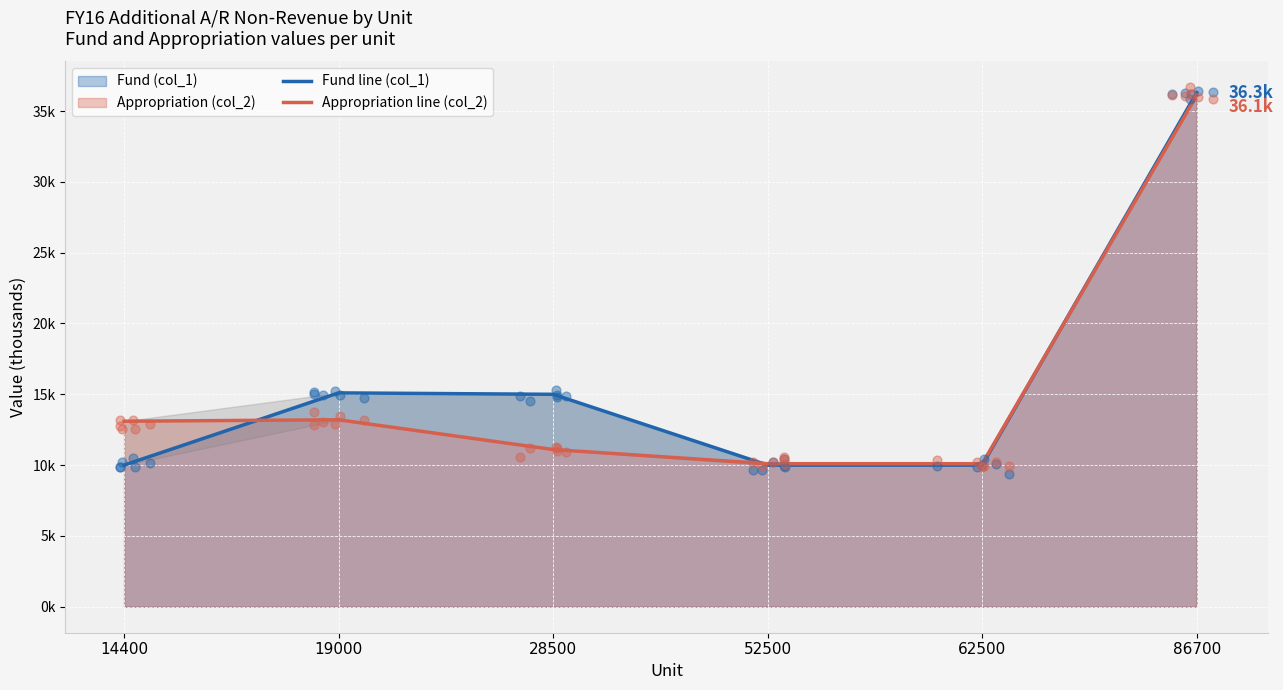

Which series has the widest spread of Y values?

Fund line (col_1)